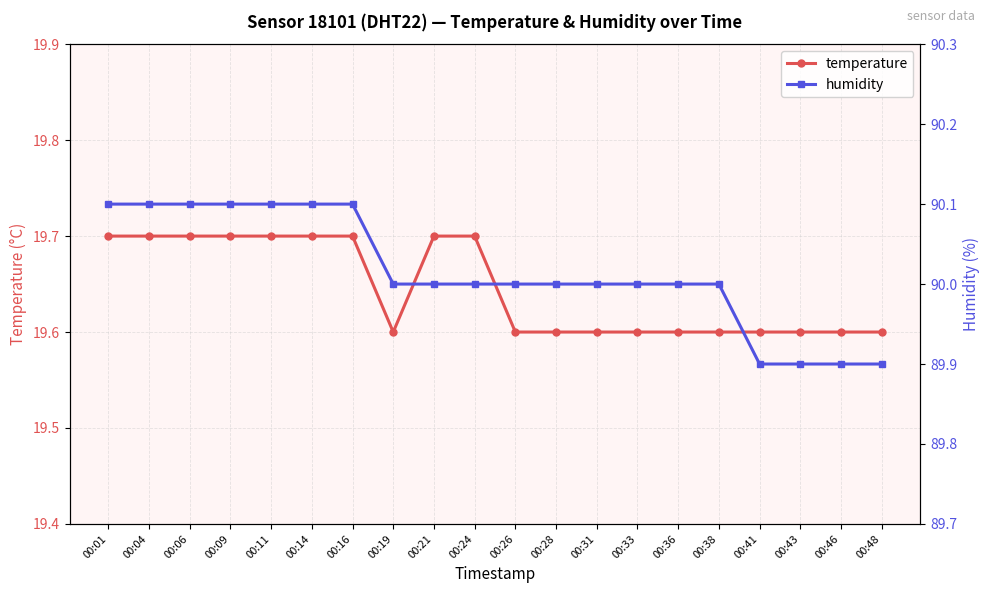

True or false: humidity has a value of 28.6 at 00:38.

False